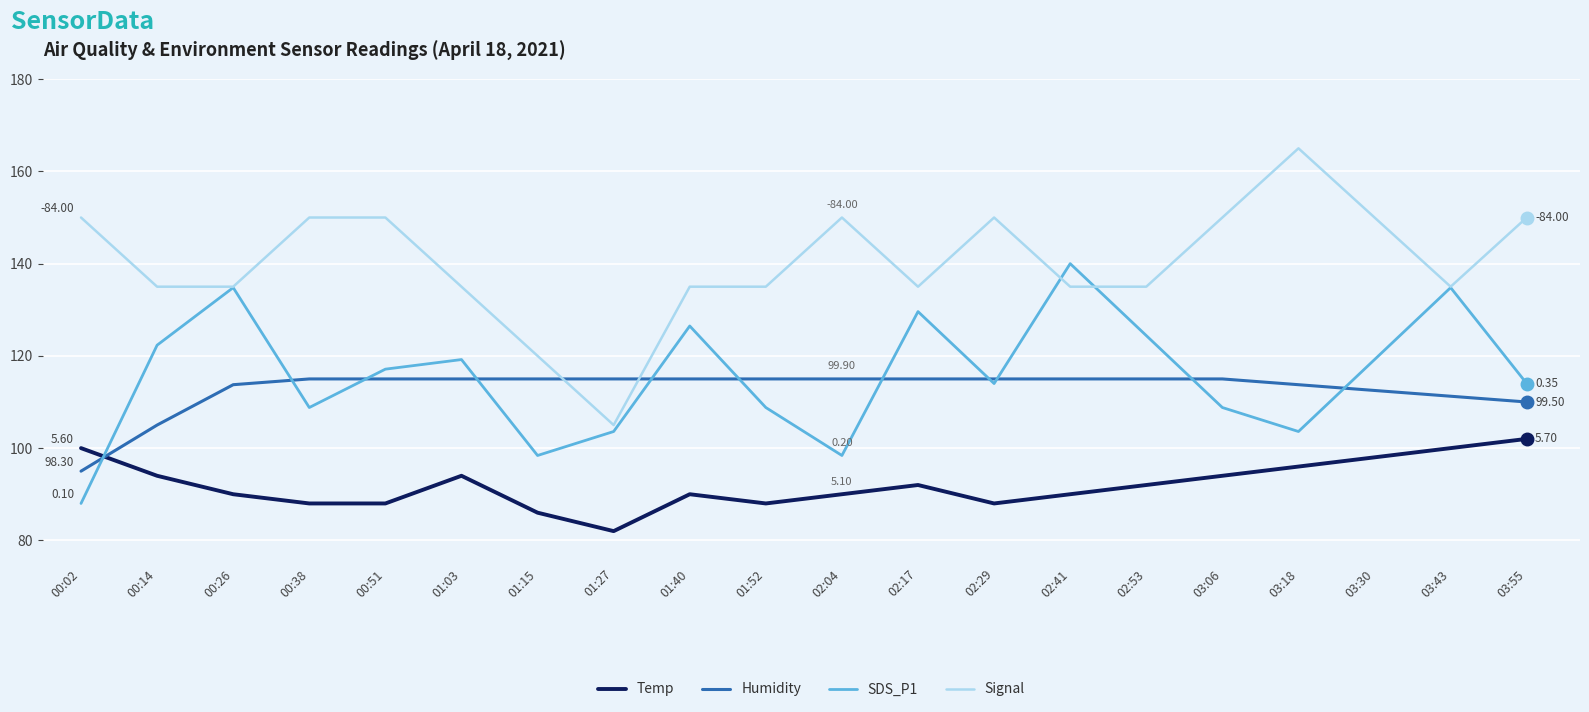

At how many categories does at least one series exceed 128?

18